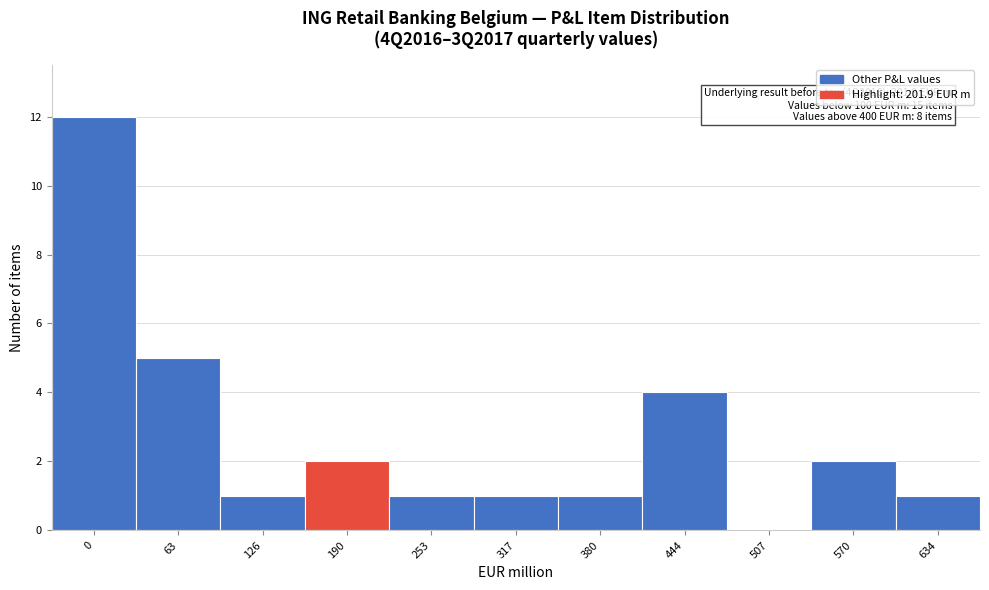

Reading left to right, extract all data points from this chart.

0=12	63=5	126=1	190=2	253=1	317=1	380=1	444=4	507=0	570=2	634=1